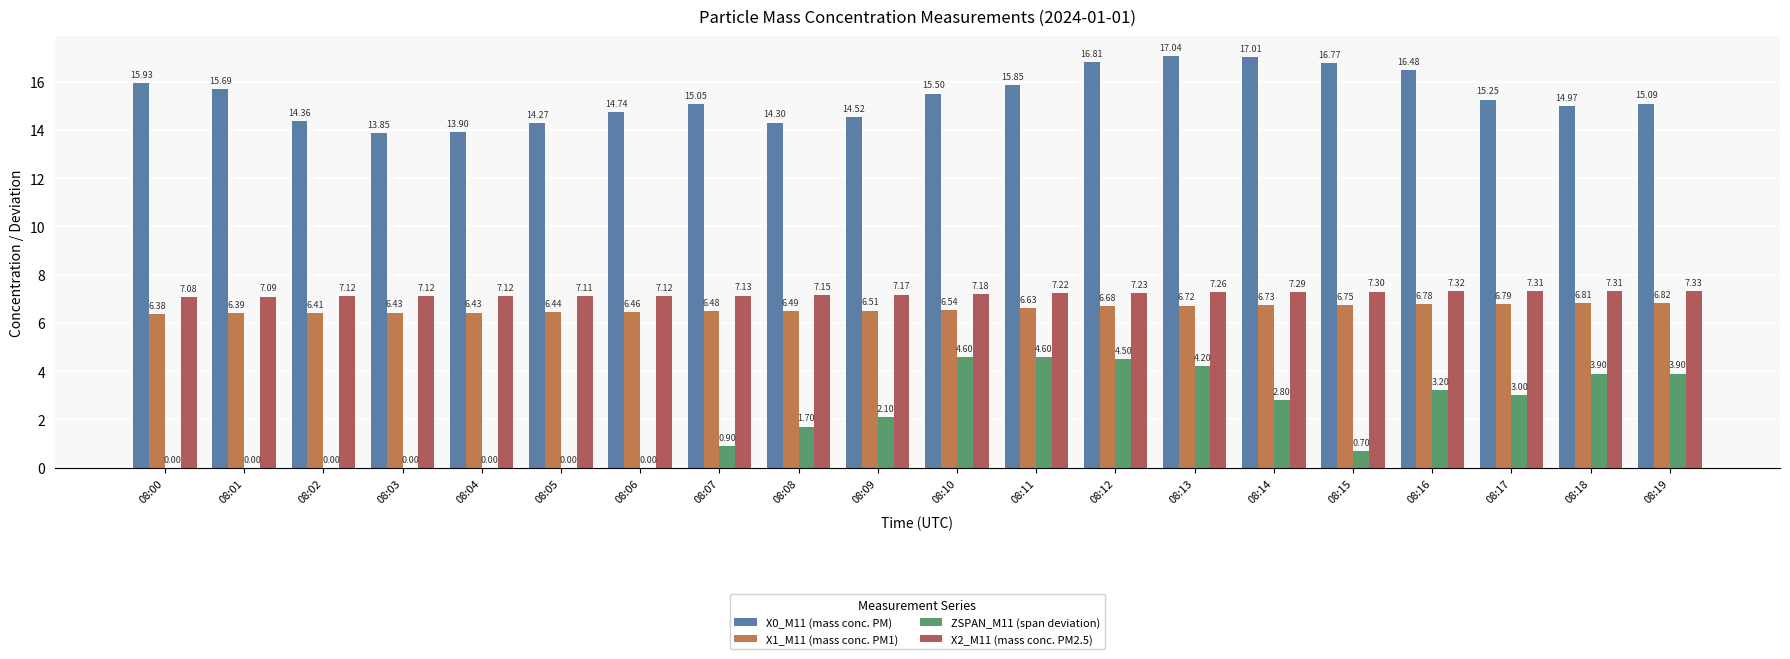

What is the sum of the ZSPAN_M11 (span deviation) values at 08:14 and 08:05?

2.8